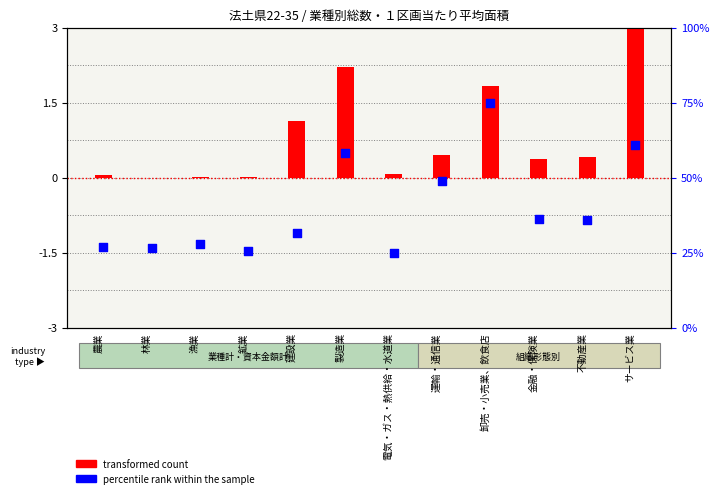

Between 漁業 and 運輸・通信業, which is larger?

運輸・通信業